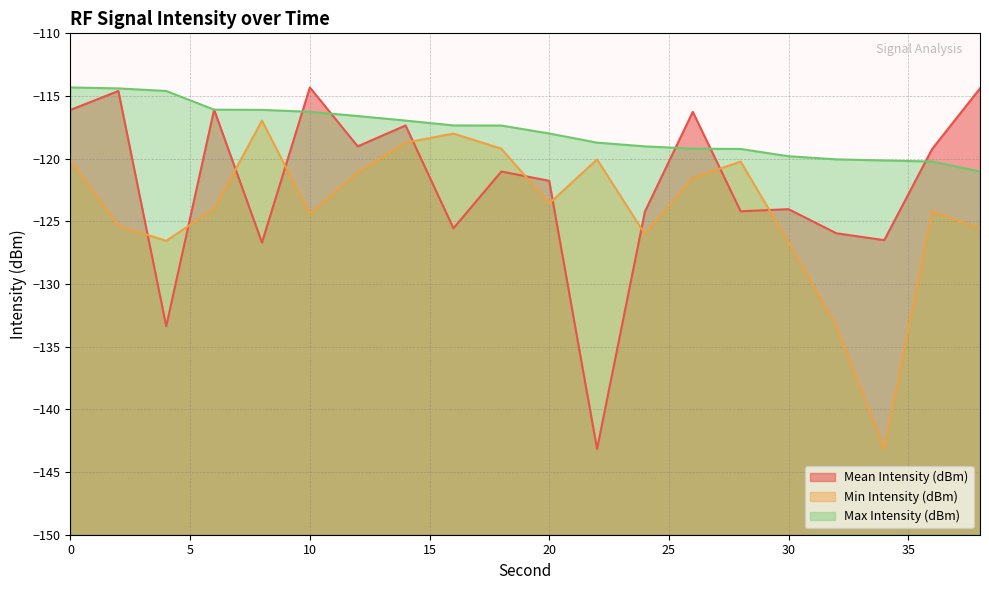

What value does the Mean Intensity (dBm) series have at 12?

-119.0